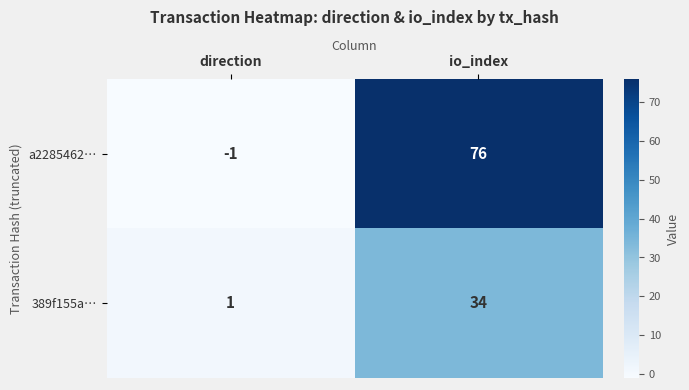

What is the approximate value of 389f155a… at io_index?

34